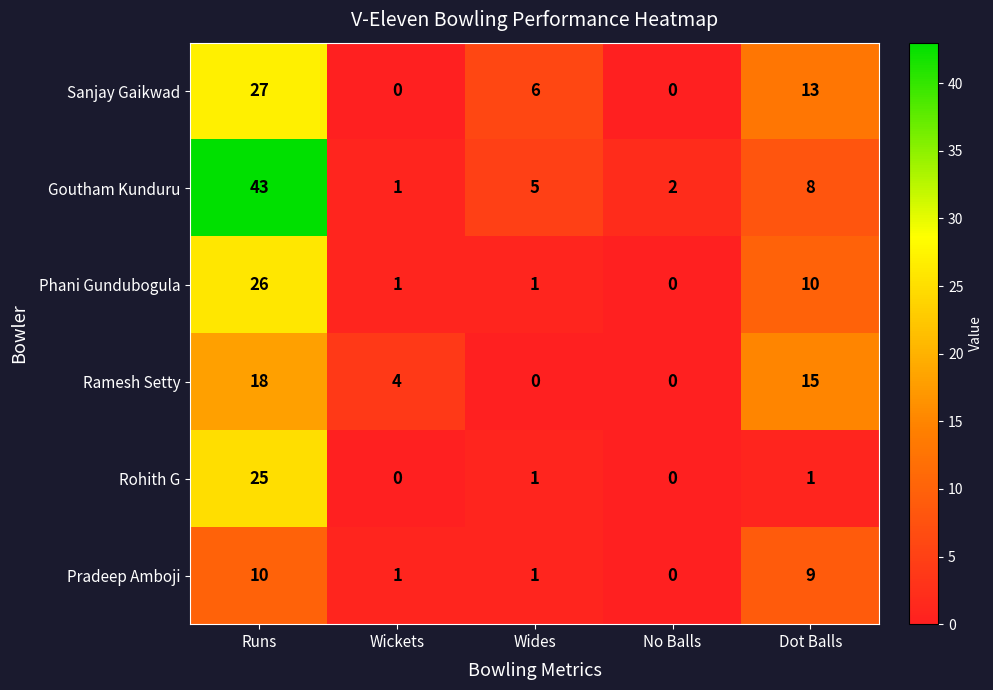

True or false: Goutham Kunduru has a value of 3 at Wides.

False